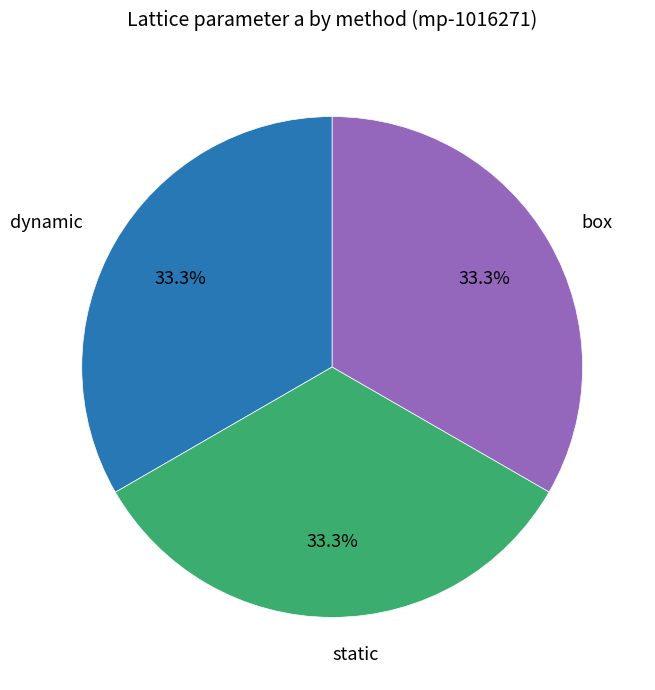

How many segments does this pie chart have?

3